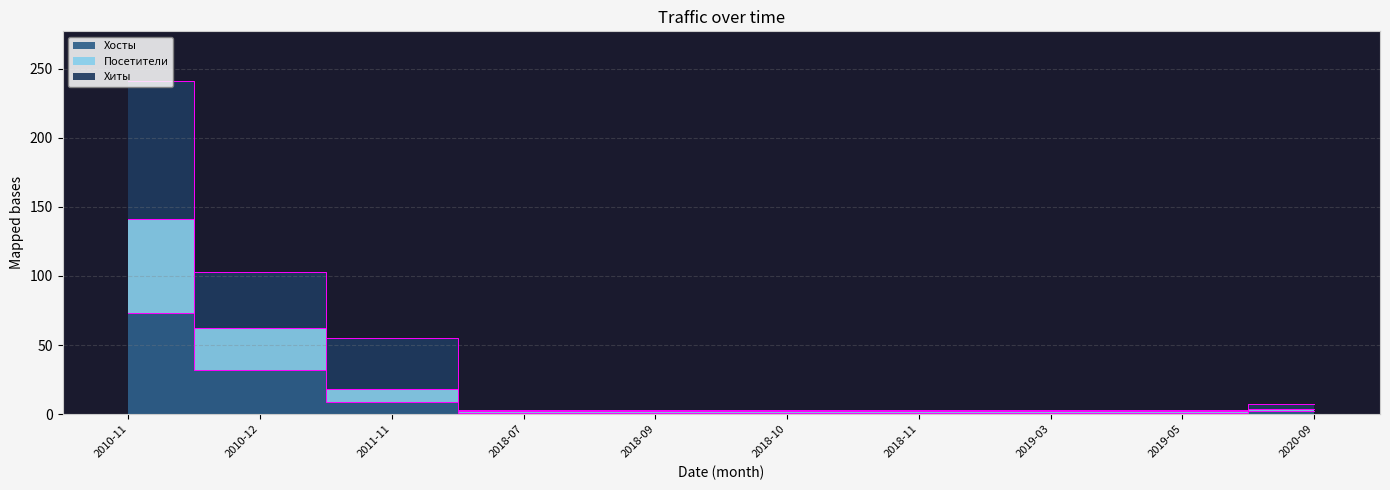

Reading left to right, transcribe all the data shown in this chart.

Хиты: 2010-11=241	2010-12=103	2011-11=55	2018-07=3	2018-09=3	2018-10=3	2018-11=3	2019-03=3	2019-05=3	2020-09=7
Хосты: 2010-11=73	2010-12=32	2011-11=9	2018-07=1	2018-09=1	2018-10=1	2018-11=1	2019-03=1	2019-05=1	2020-09=2
Посетители: 2010-11=141	2010-12=62	2011-11=18	2018-07=2	2018-09=2	2018-10=2	2018-11=2	2019-03=2	2019-05=2	2020-09=4